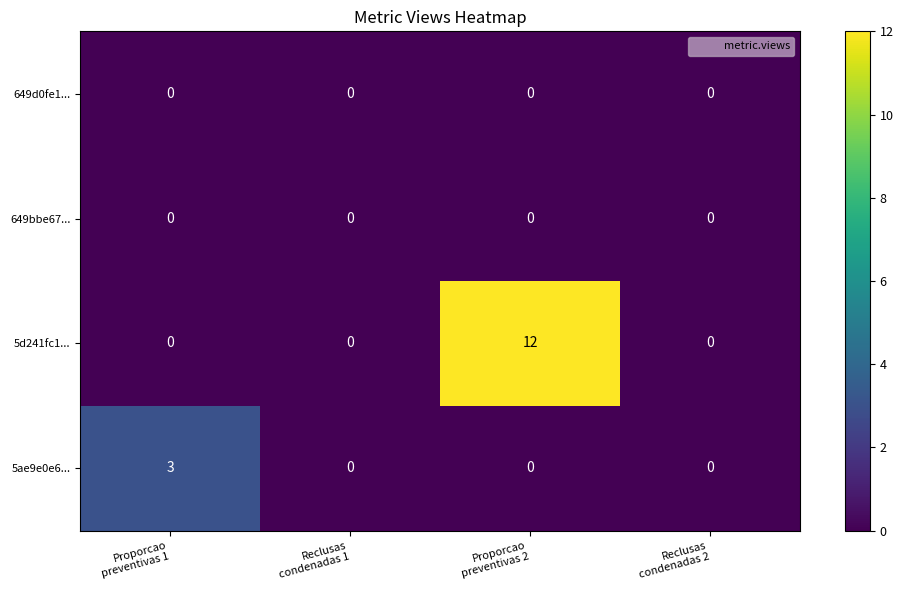

Which series has the largest total across all categories?

5d241fc1...